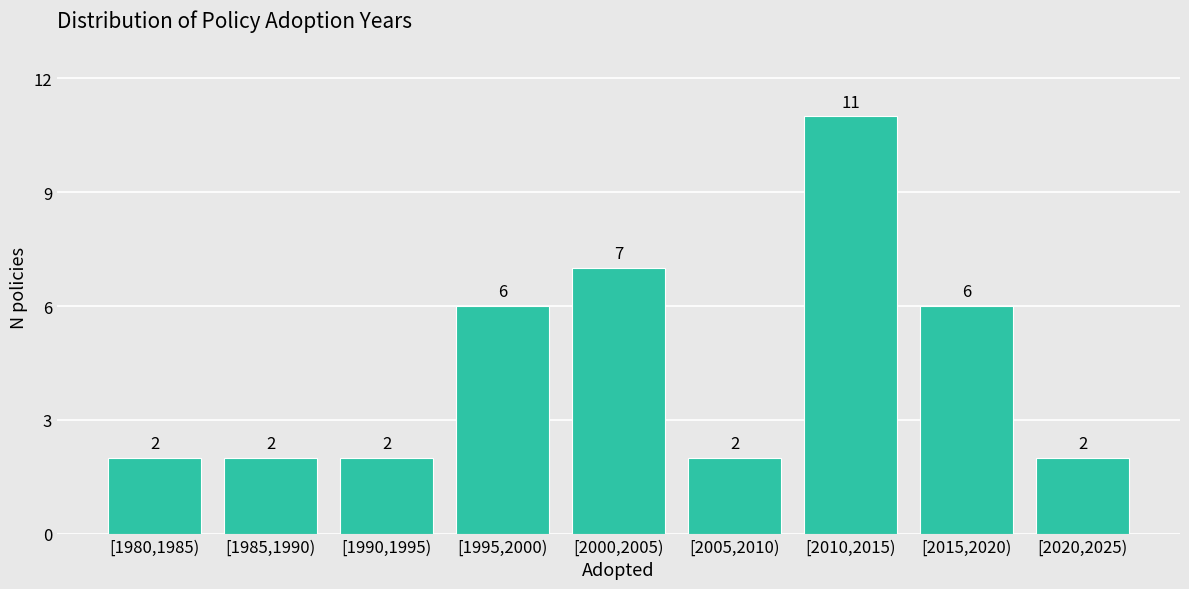

Reading left to right, what are all the values shown in this chart?

2	2	2	6	7	2	11	6	2